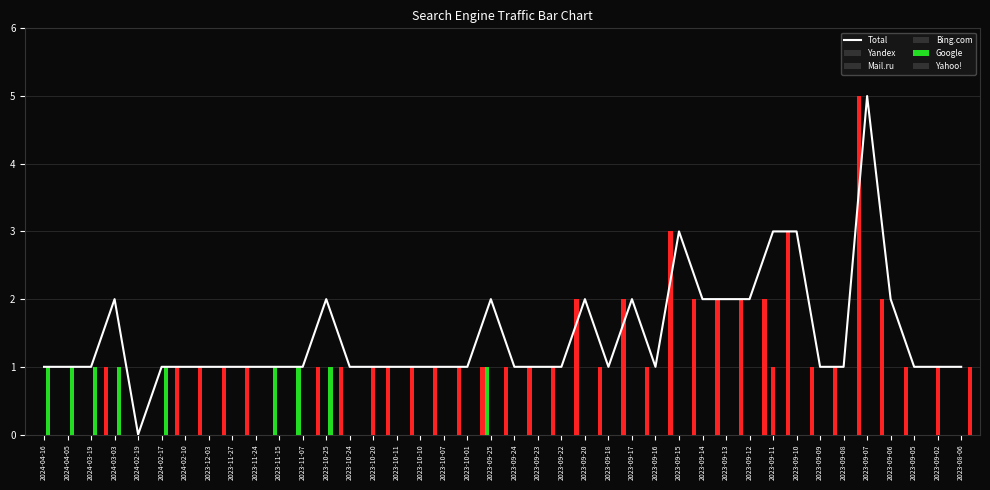

How many groups of bars are there?

40